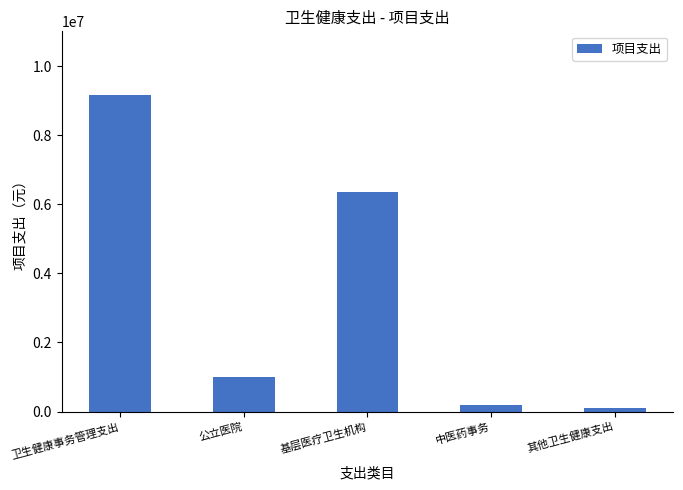

At which label is the value closest to 4640460?

基层医疗卫生机构